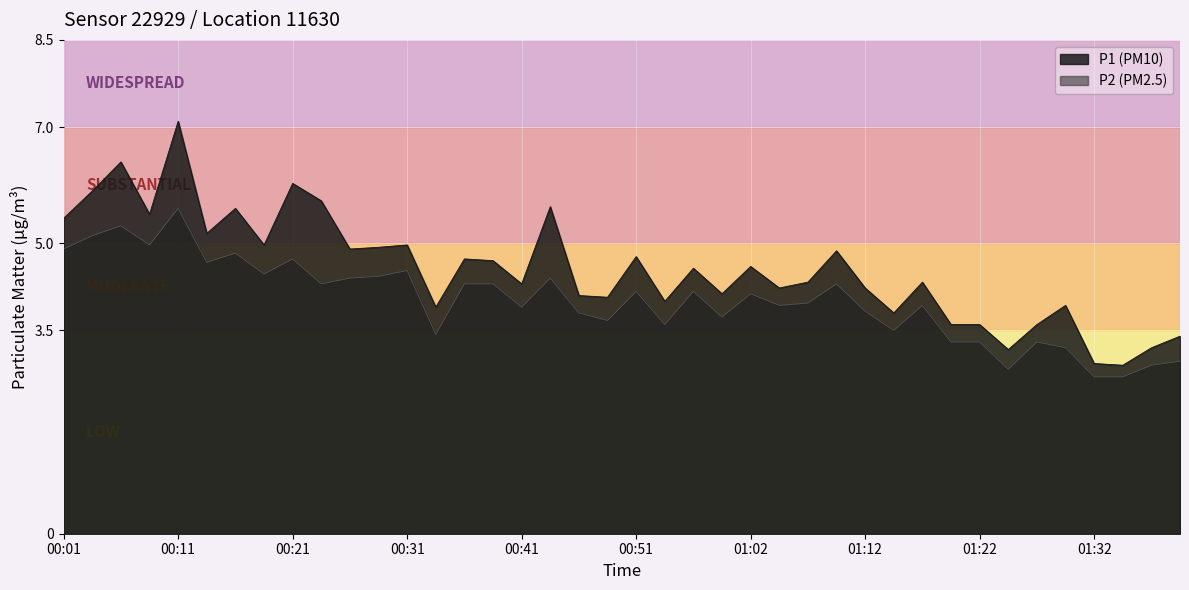

How many values in the P2 series are below 4?

20